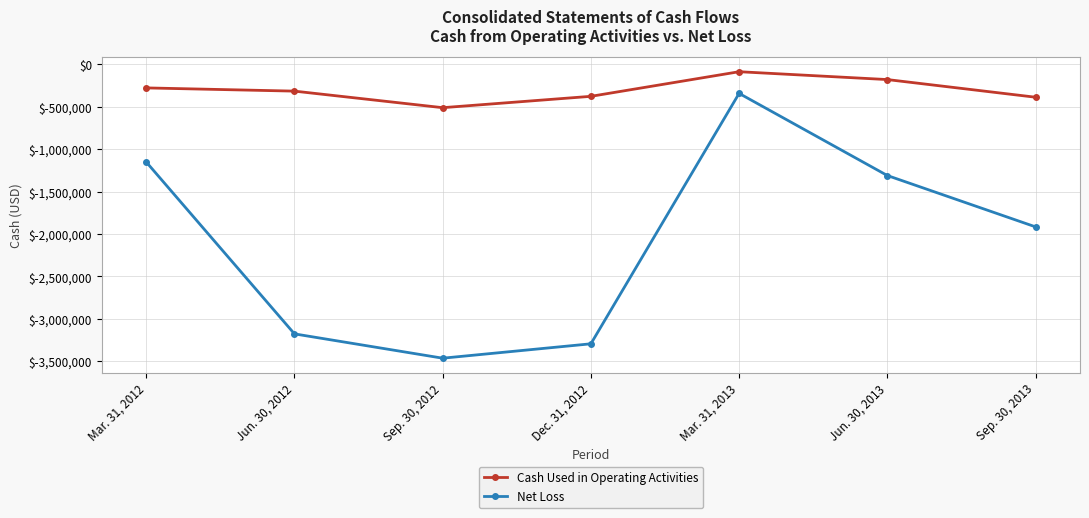

Rank the series by their average value, from highest to lowest.

Cash Used in Operating Activities, Net Loss